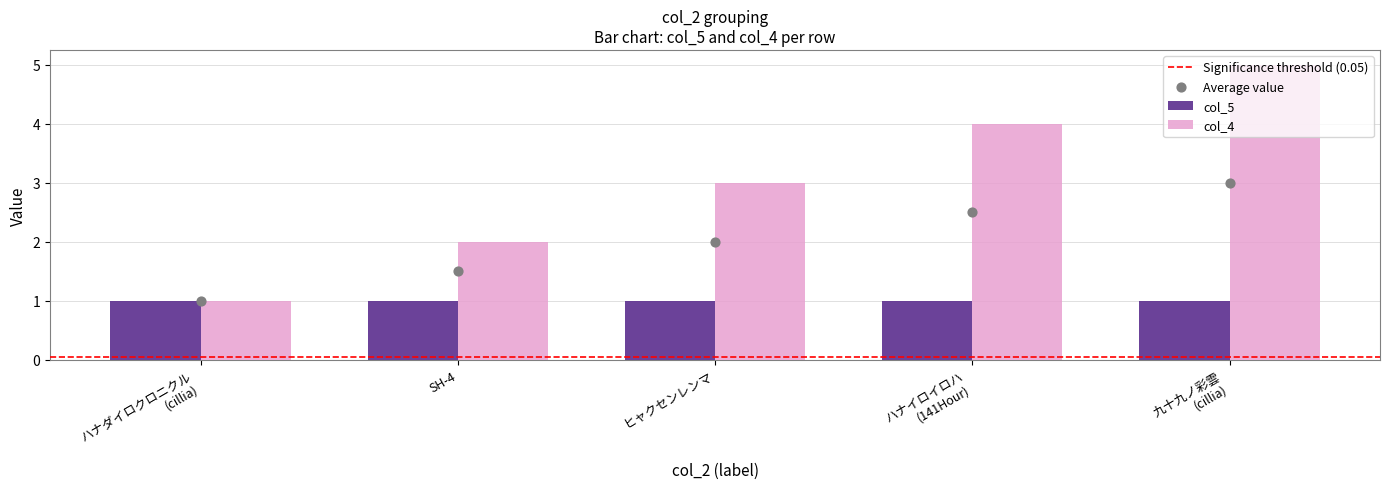

True or false: col_5 has a value of 1 at SH-4.

True